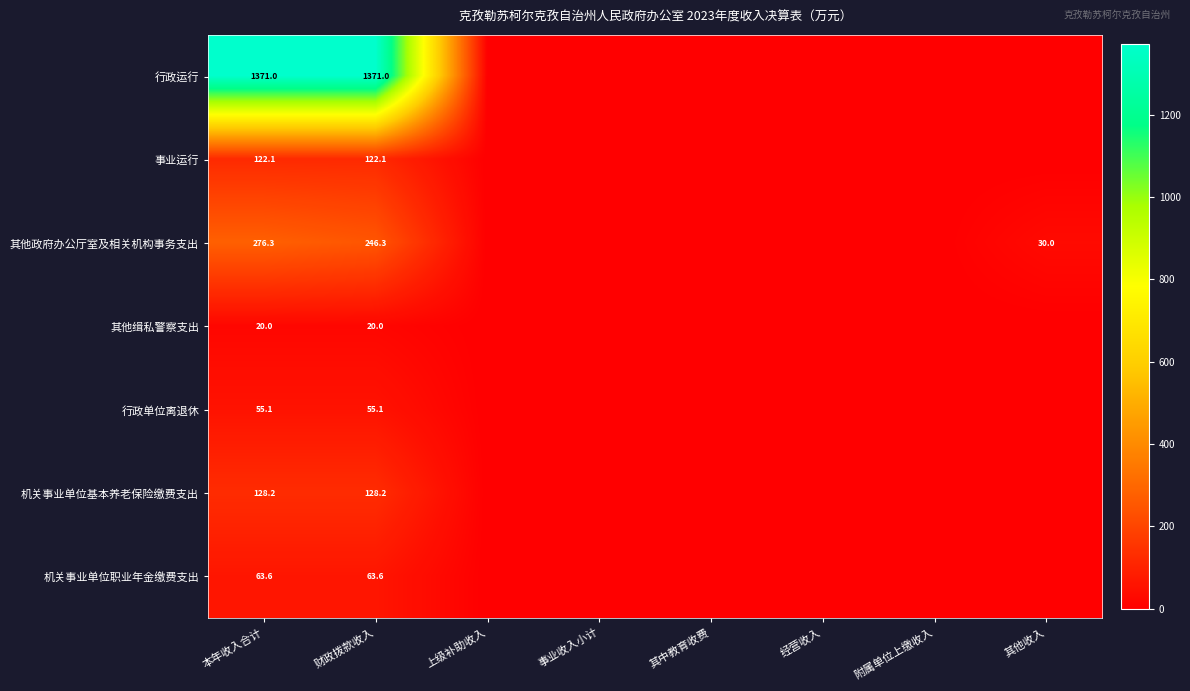

True or false: 其他缉私警察支出 has a value of 20.0 at 本年收入合计.

True